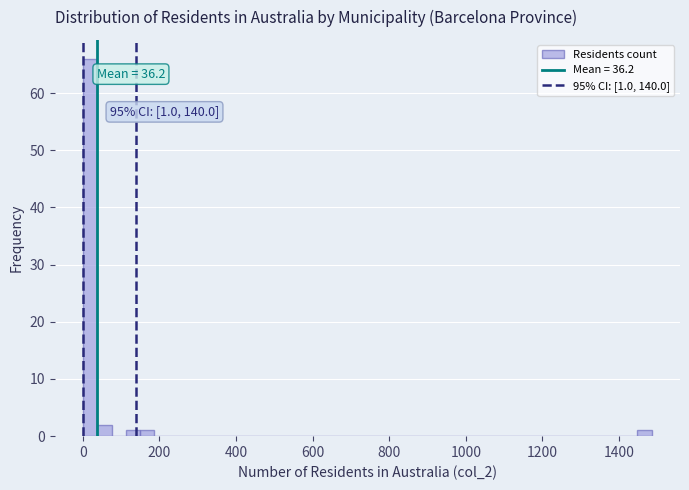

Around what value on the x-axis is the tallest bar? Give the approximate position of its centre, as read against the axis.

20